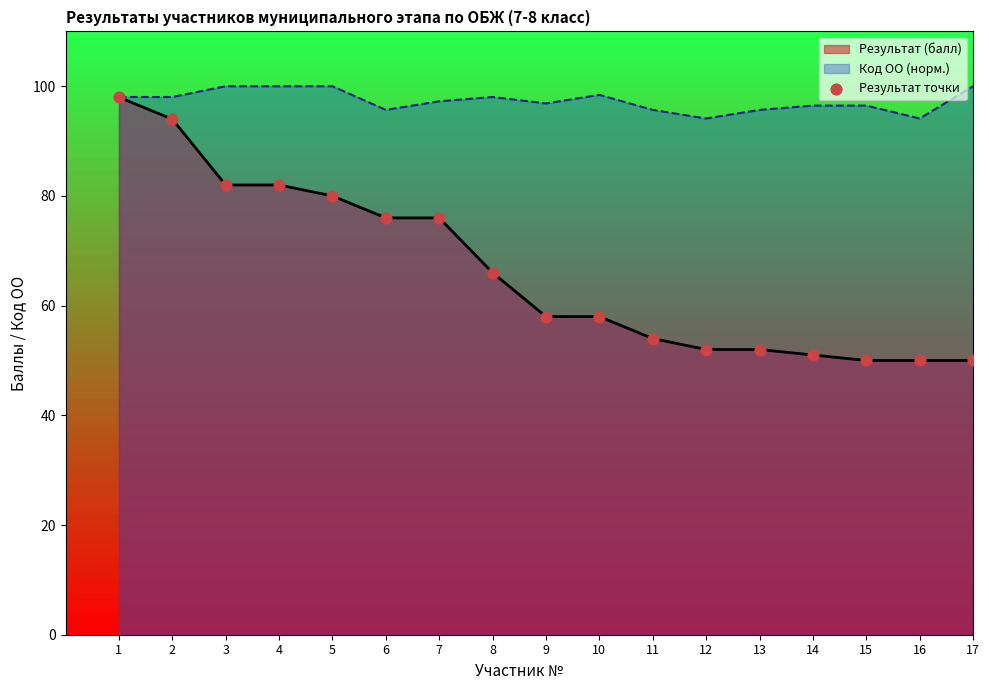

What is the change in value from 1 to 13?

-46